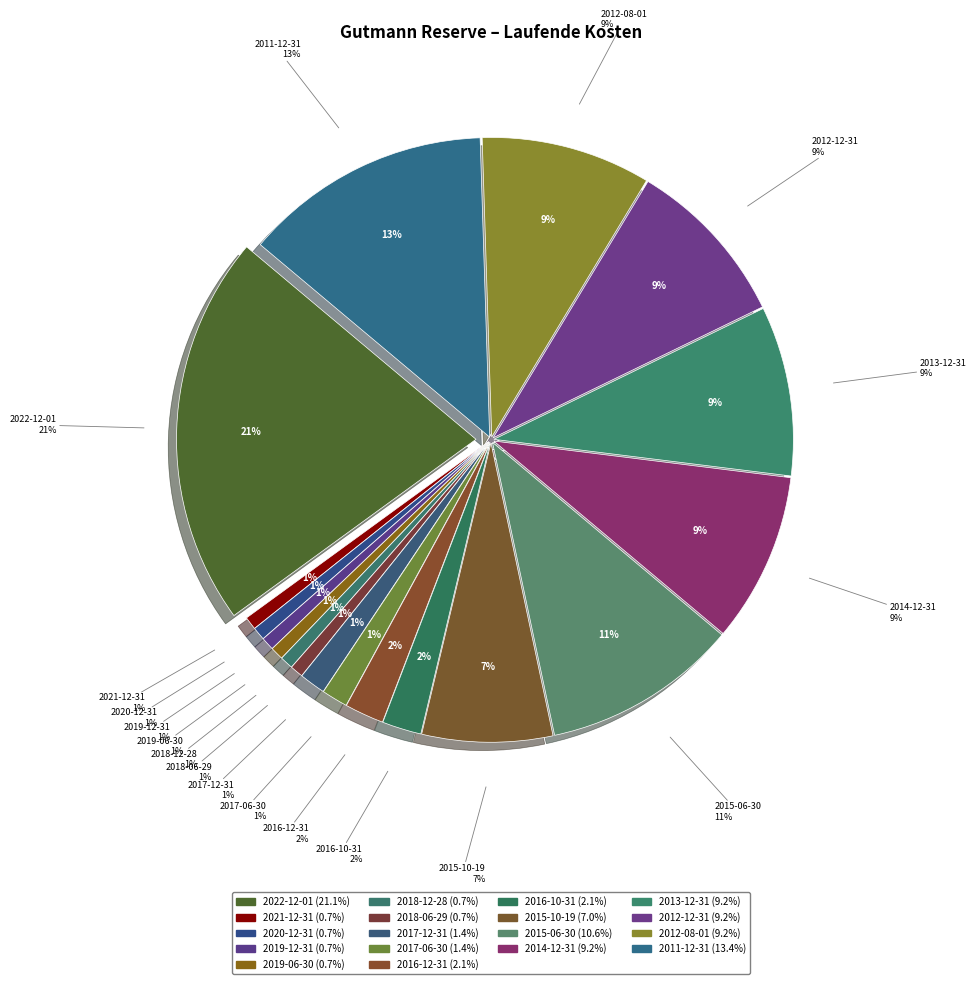

Does any single category account for the majority?

No